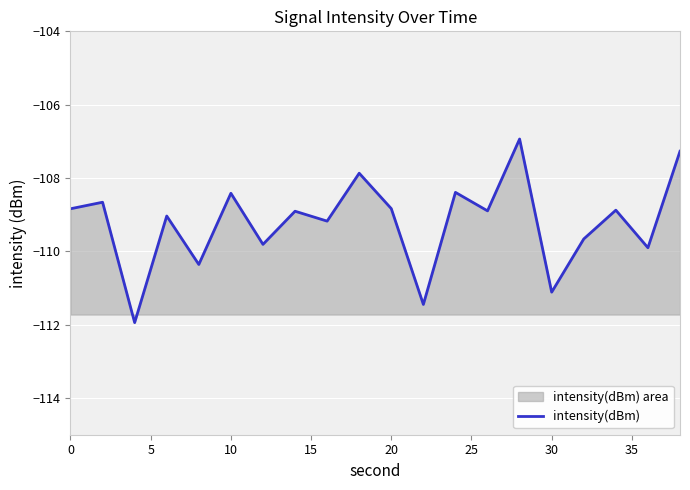

Is it true that the value at 20 is -108.8?

True